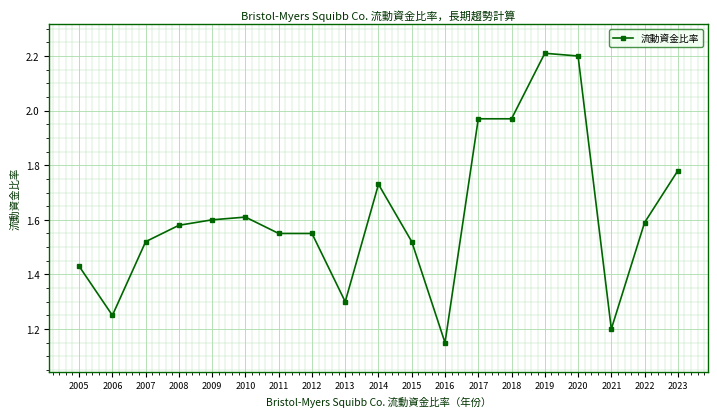

What is the ratio of the value at 2012 to the value at 2019?

0.7